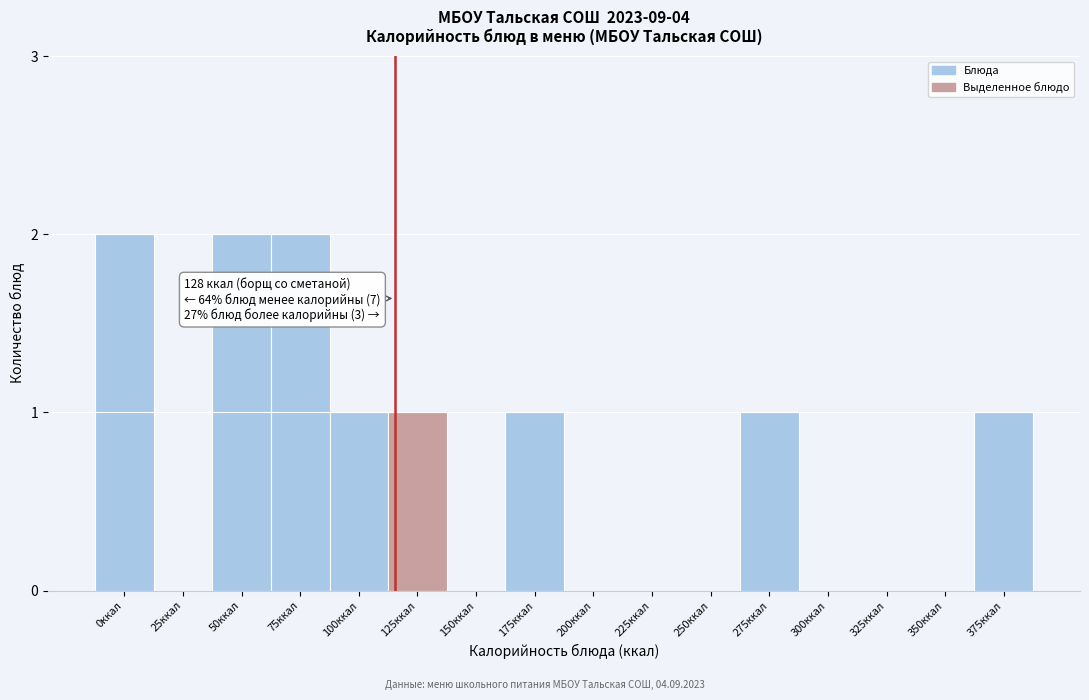

Reading right to left, extract all data points from this chart.

375ккал=1	350ккал=0	325ккал=0	300ккал=0	275ккал=1	250ккал=0	225ккал=0	200ккал=0	175ккал=1	150ккал=0	125ккал=1	100ккал=1	75ккал=2	50ккал=2	25ккал=0	0ккал=2